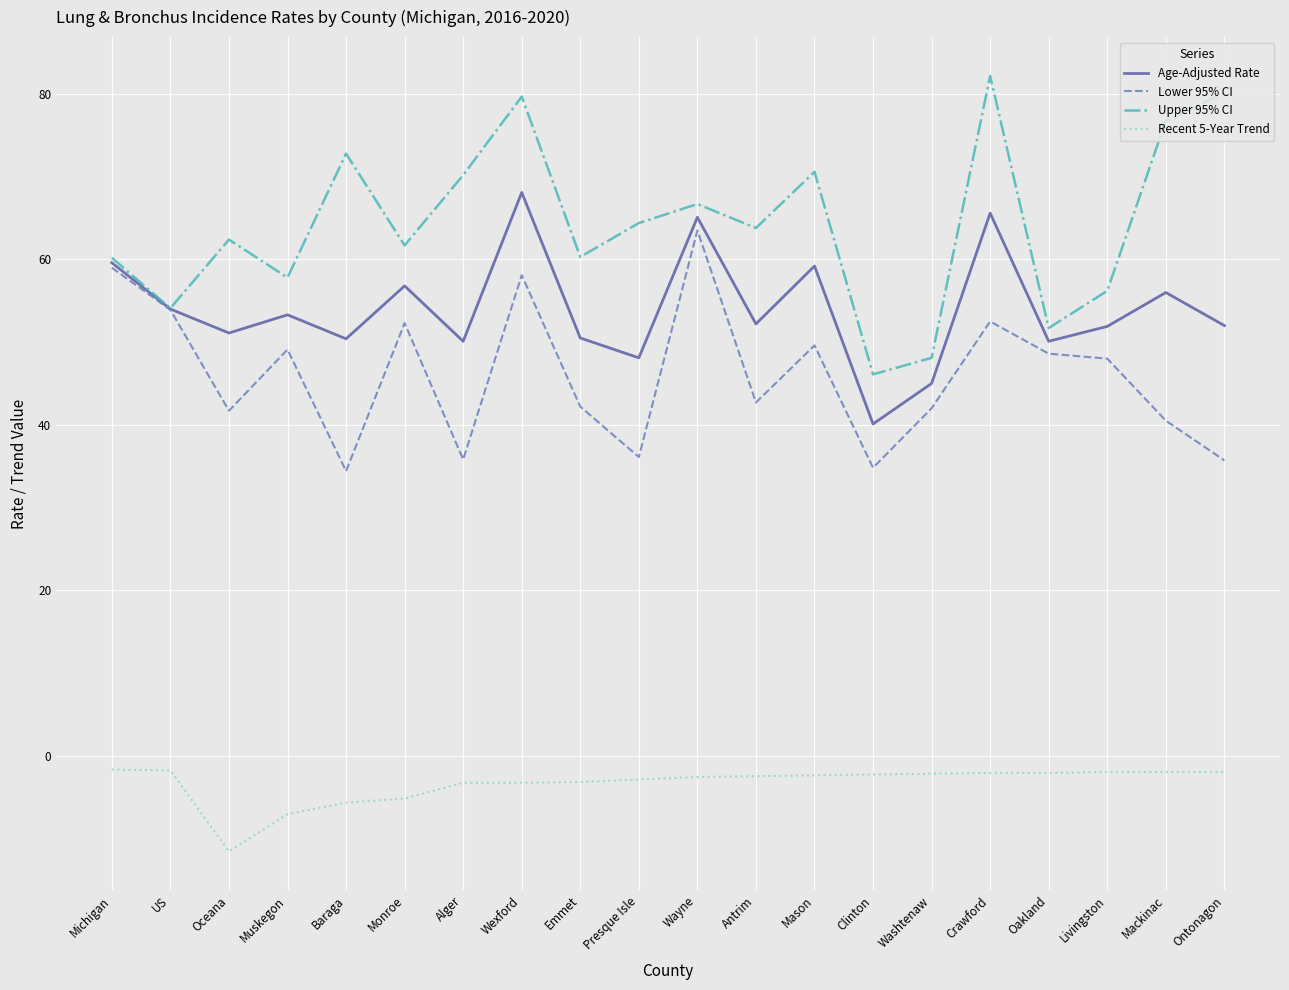

The value of Upper 95% CI at Wexford is 25.3. True or false?

False